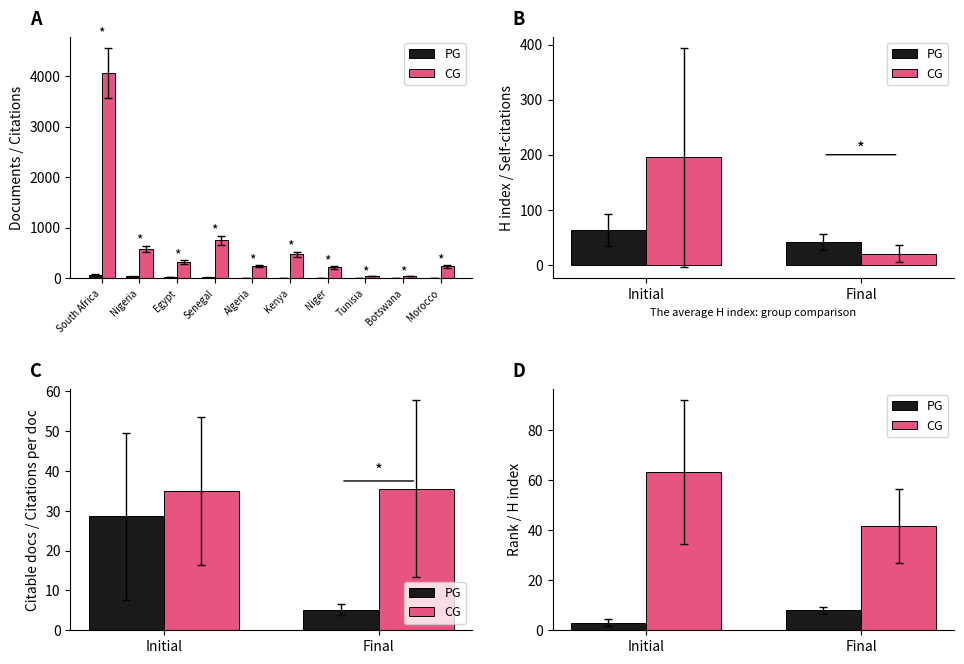

Between Initial and Final, which series saw the biggest shift?

CG